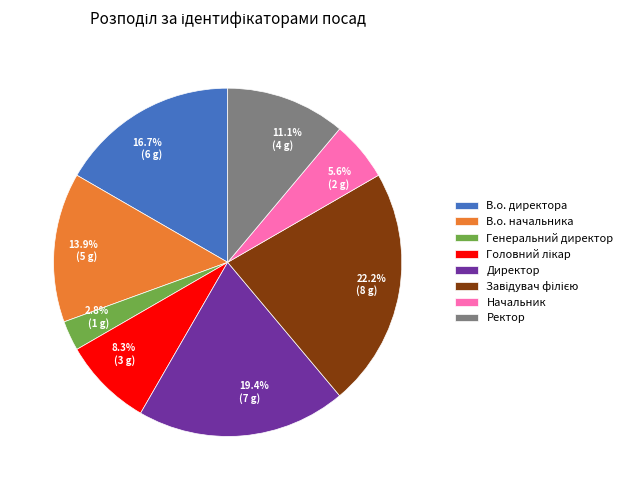

How many segments does this pie chart have?

8